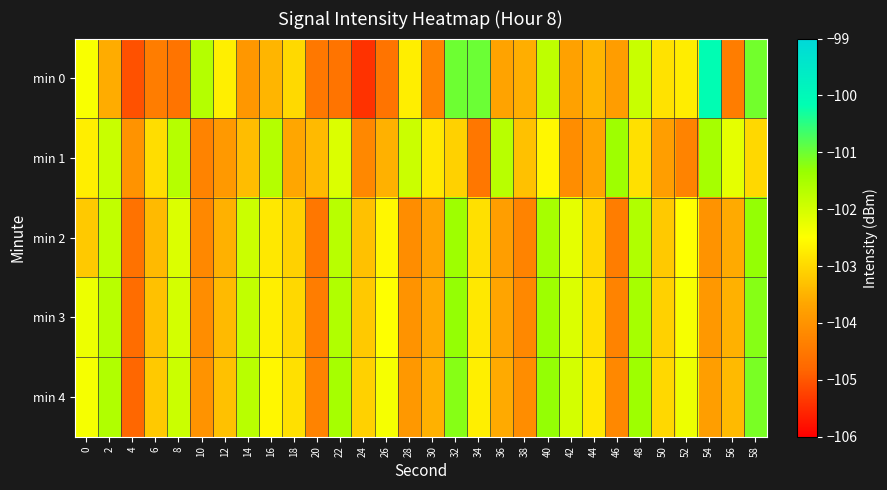

Which series changed the most between 36 and 44?

min 1